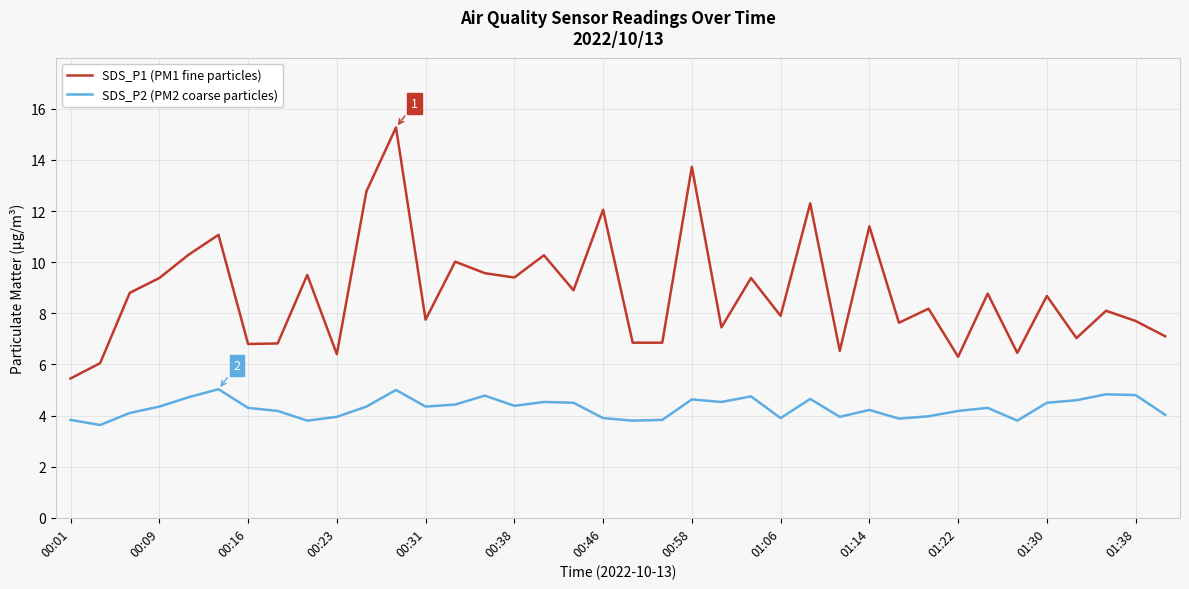

True or false: SDS_P2 (PM2 coarse particles) has more than 2 interior local peaks.

True